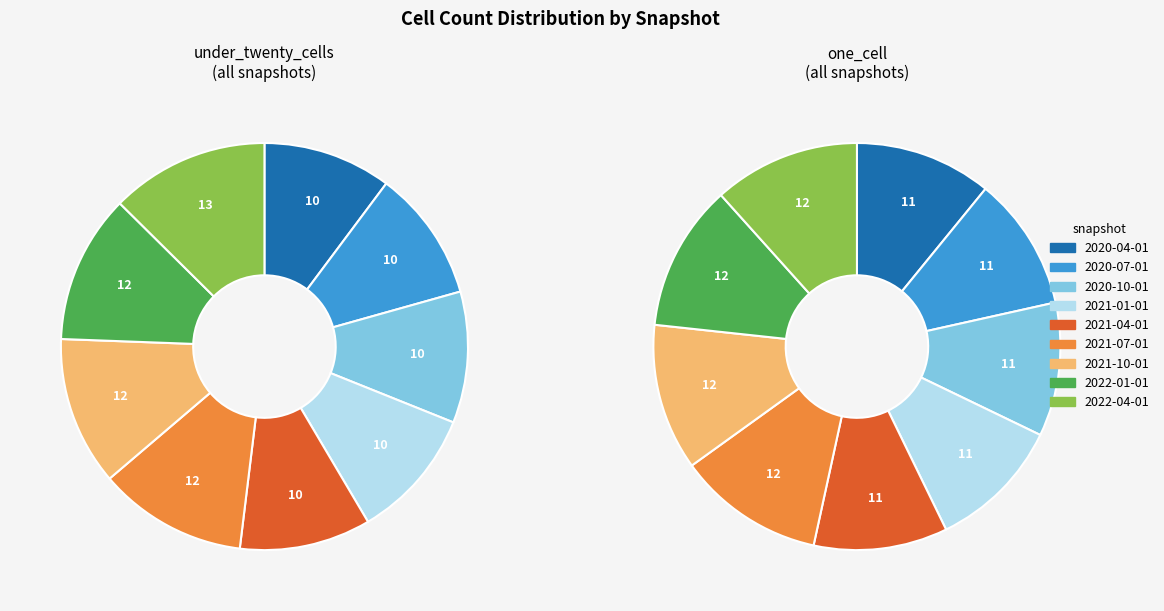

Combined, do 2021-10-01 and 2021-04-01 account for over 50%?

No